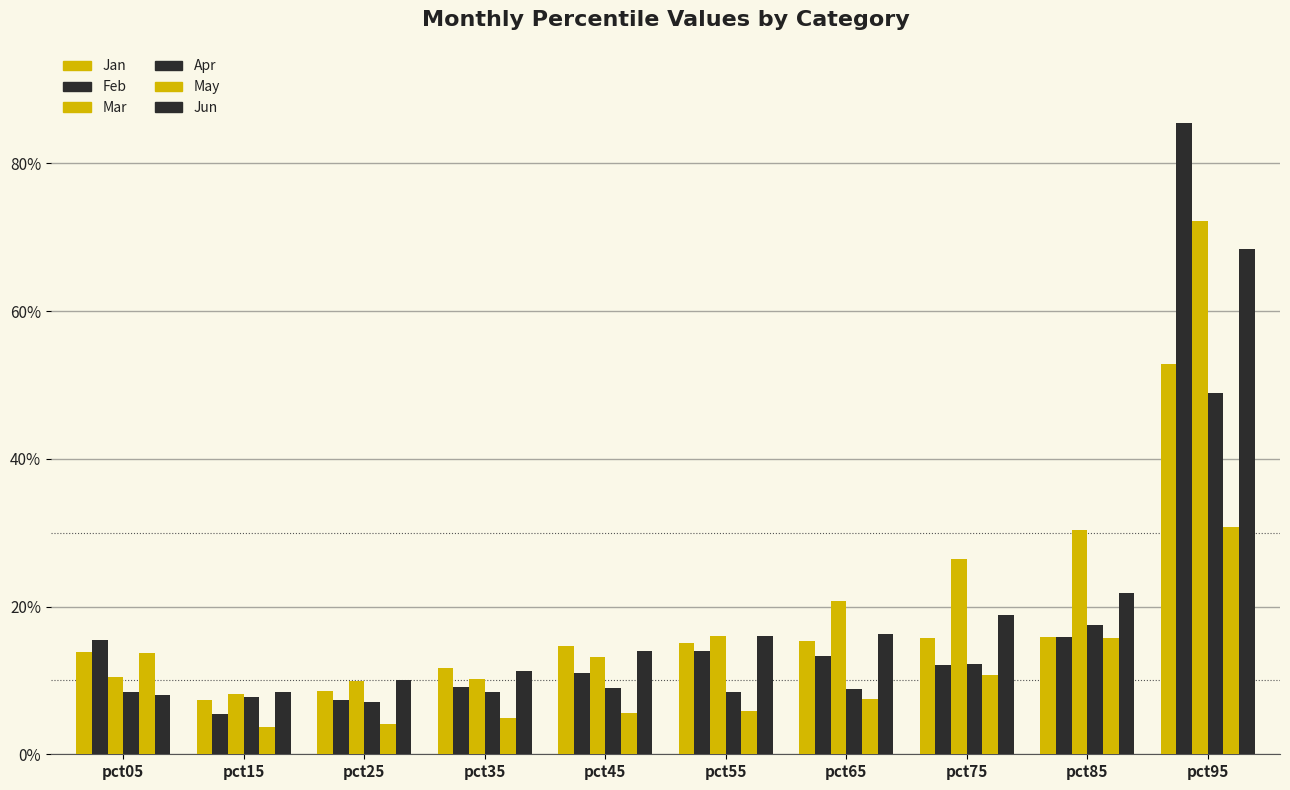

Which label corresponds to the smallest value in the chart?

pct15